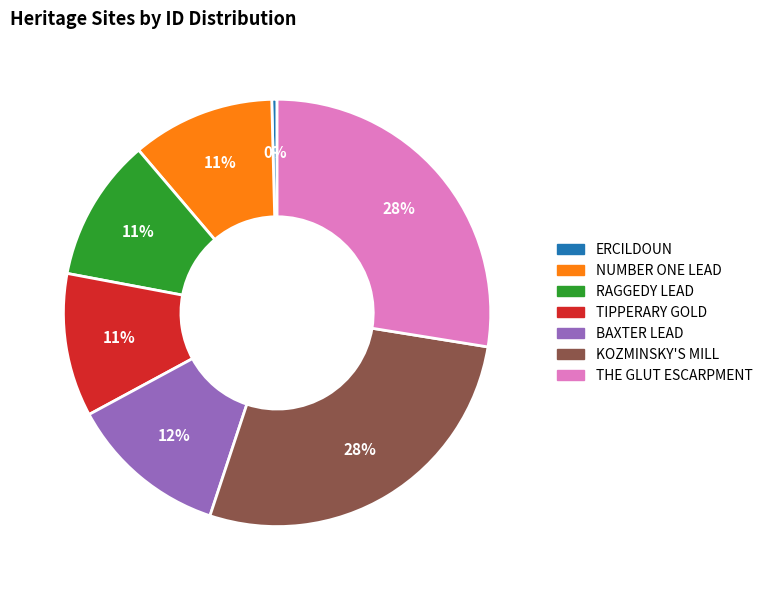

Is there a majority slice in this chart?

No